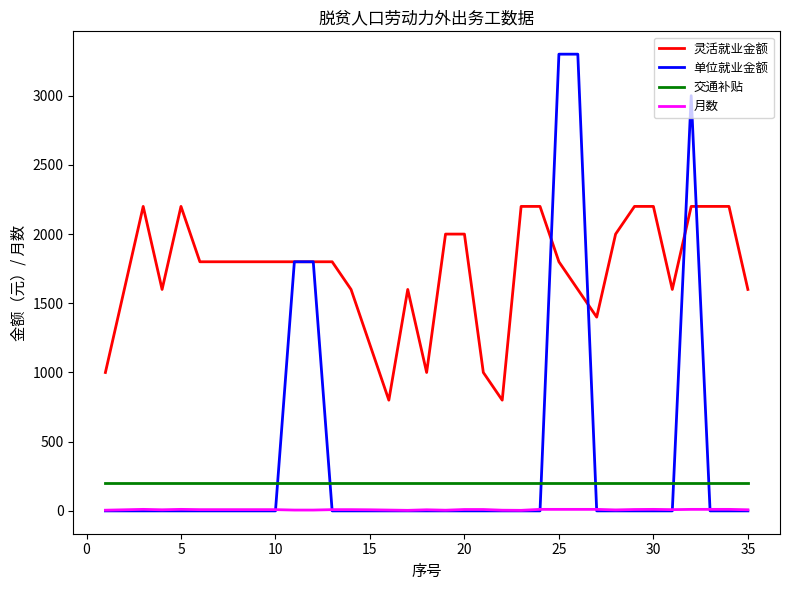

Which series has the largest total across all categories?

灵活就业金额